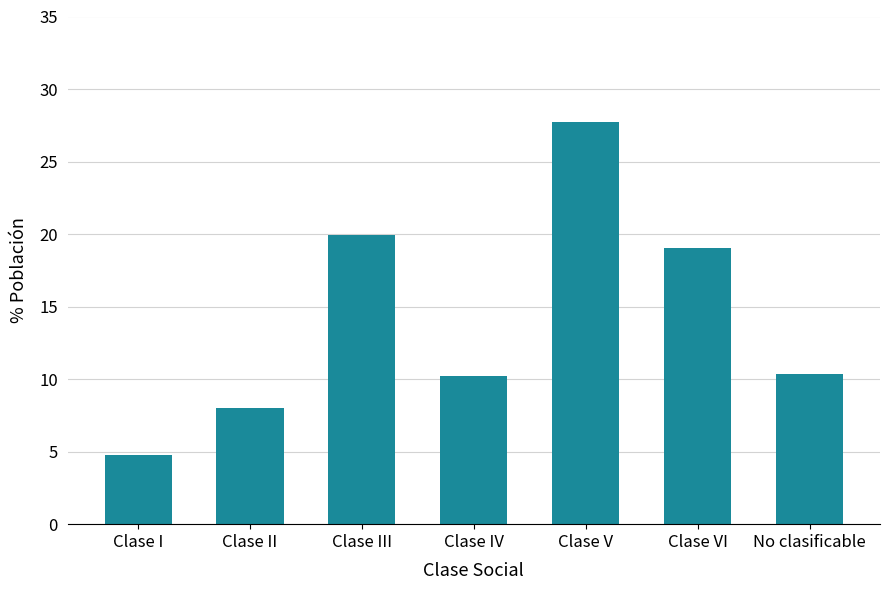

Reading left to right, what are all the values shown in this chart?

4.8	8.0	20.0	10.2	27.7	19.0	10.3